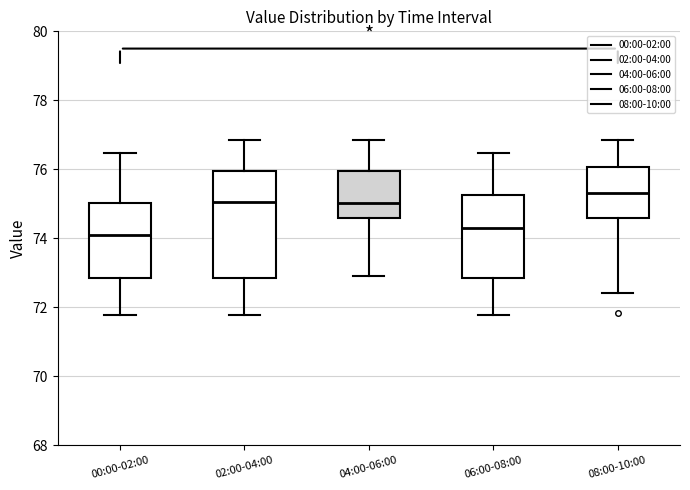

Which box has the lowest median line?

00:00-02:00